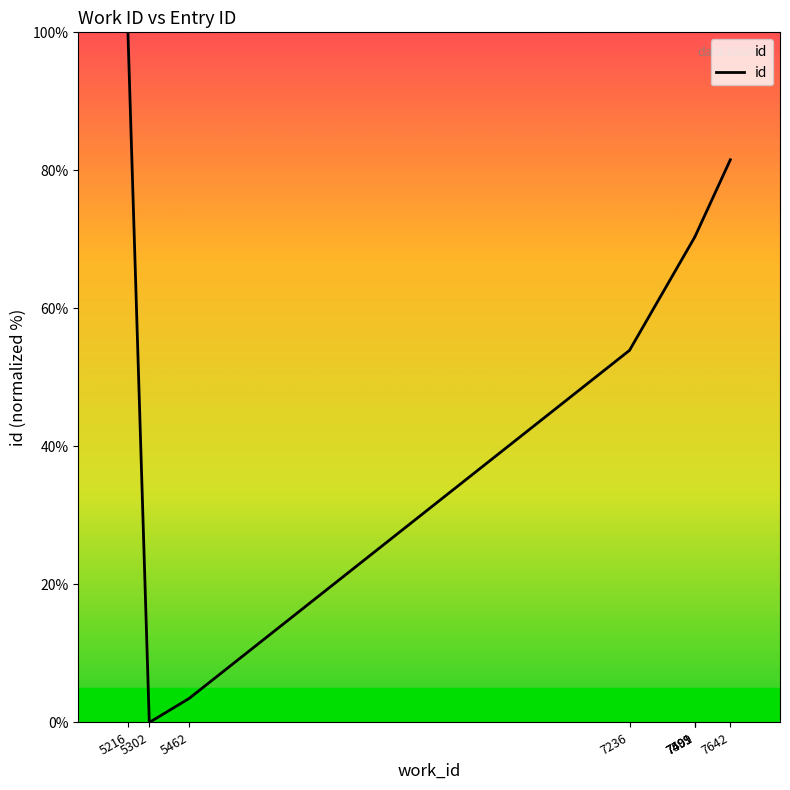

What is the value of the 3rd point from the left?

3.5